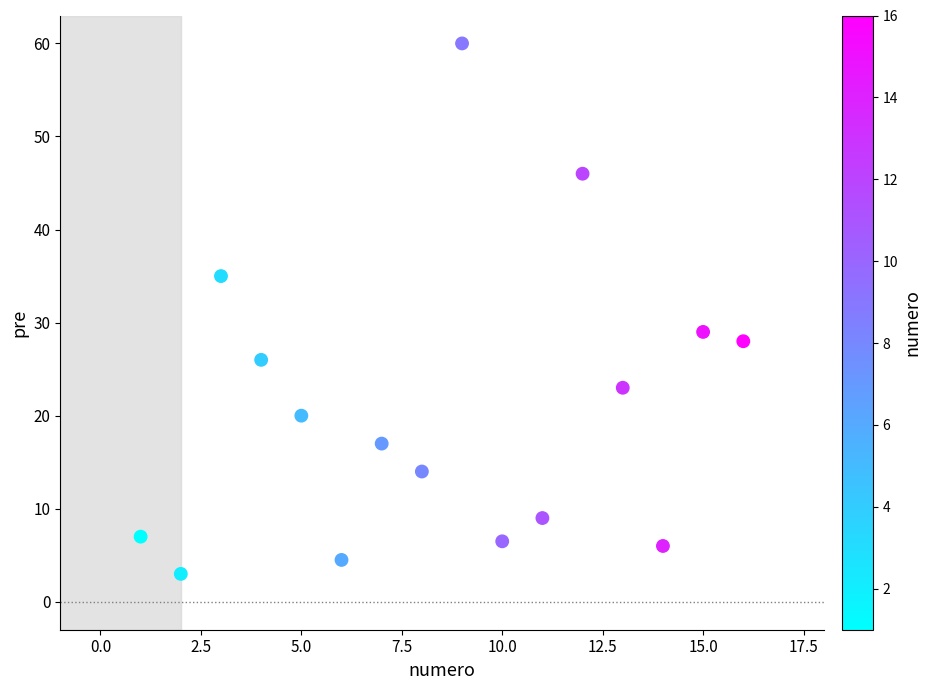

What Y value in the scatter plot is closest to 31?

29.0